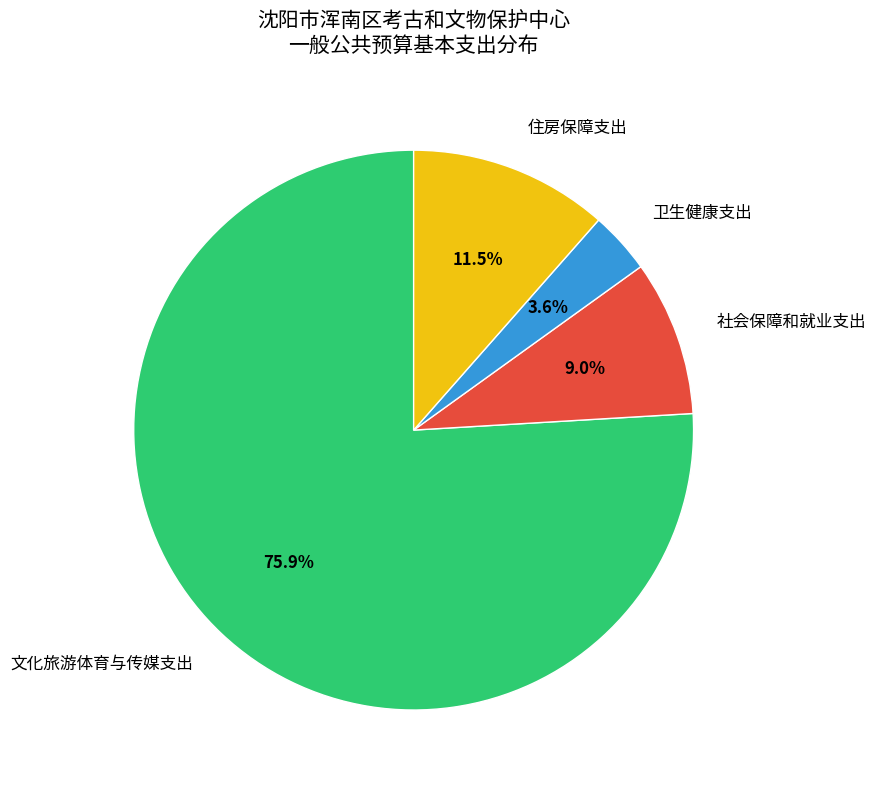

Which category accounts for the majority?

文化旅游体育与传媒支出